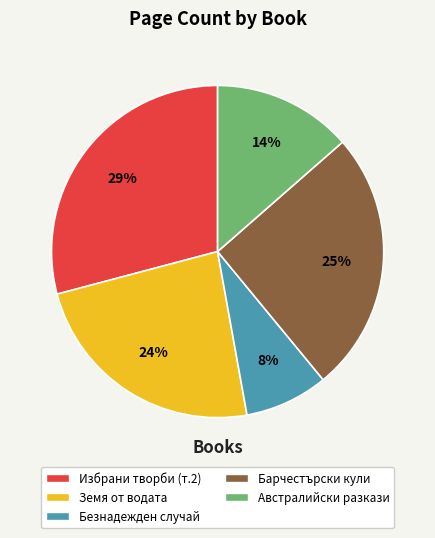

To the nearest percent, what is the difference between the largest and smallest slice percentages?

21%